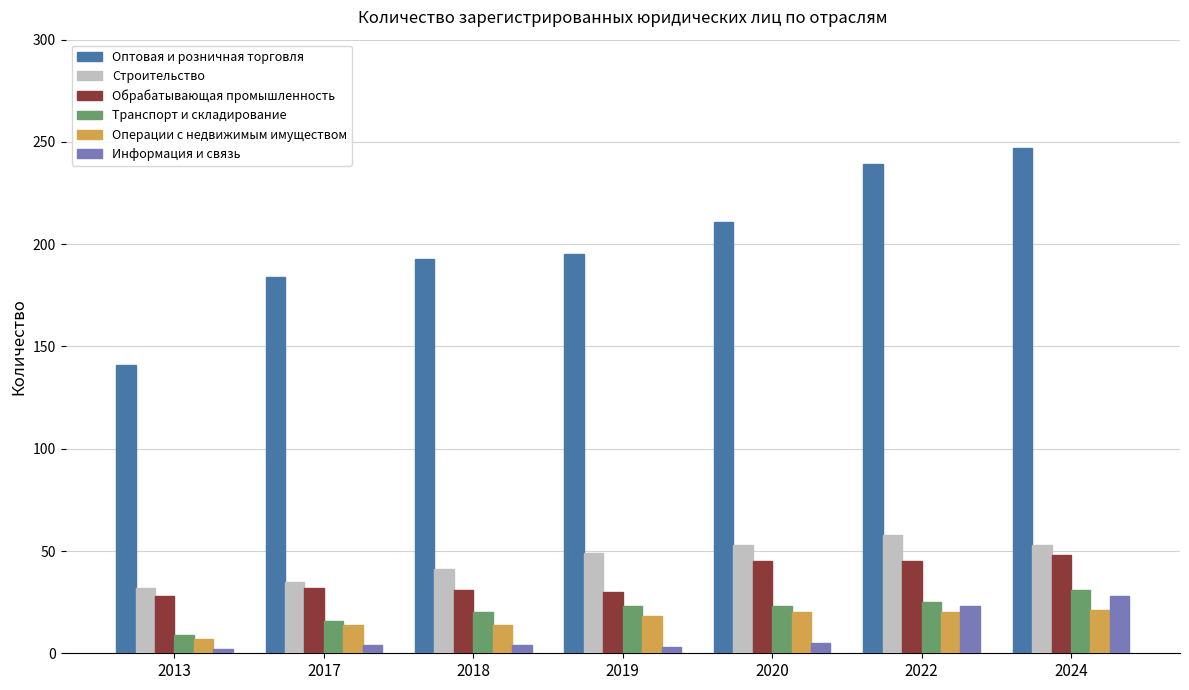

How many bars are there in total?

42